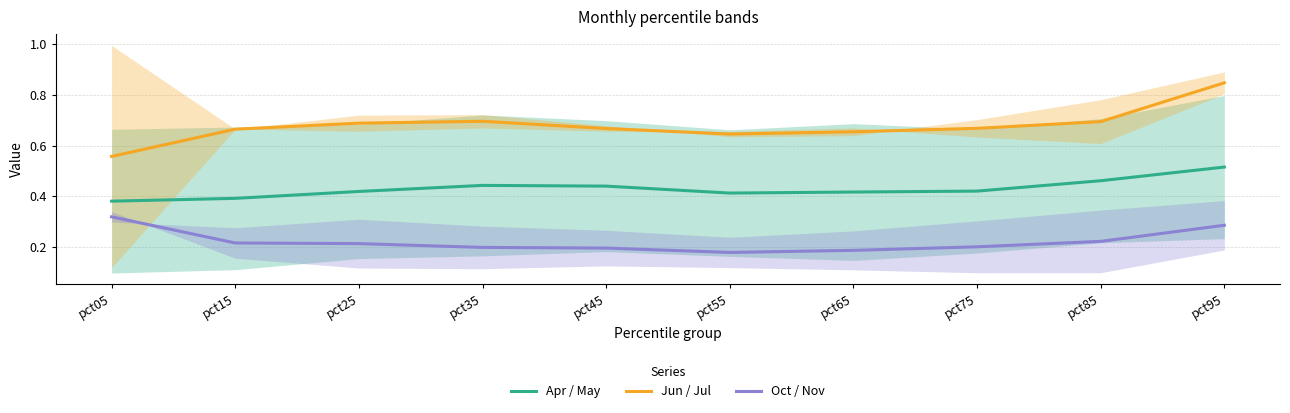

How many interior local peaks does the Jun / Jul series have?

1